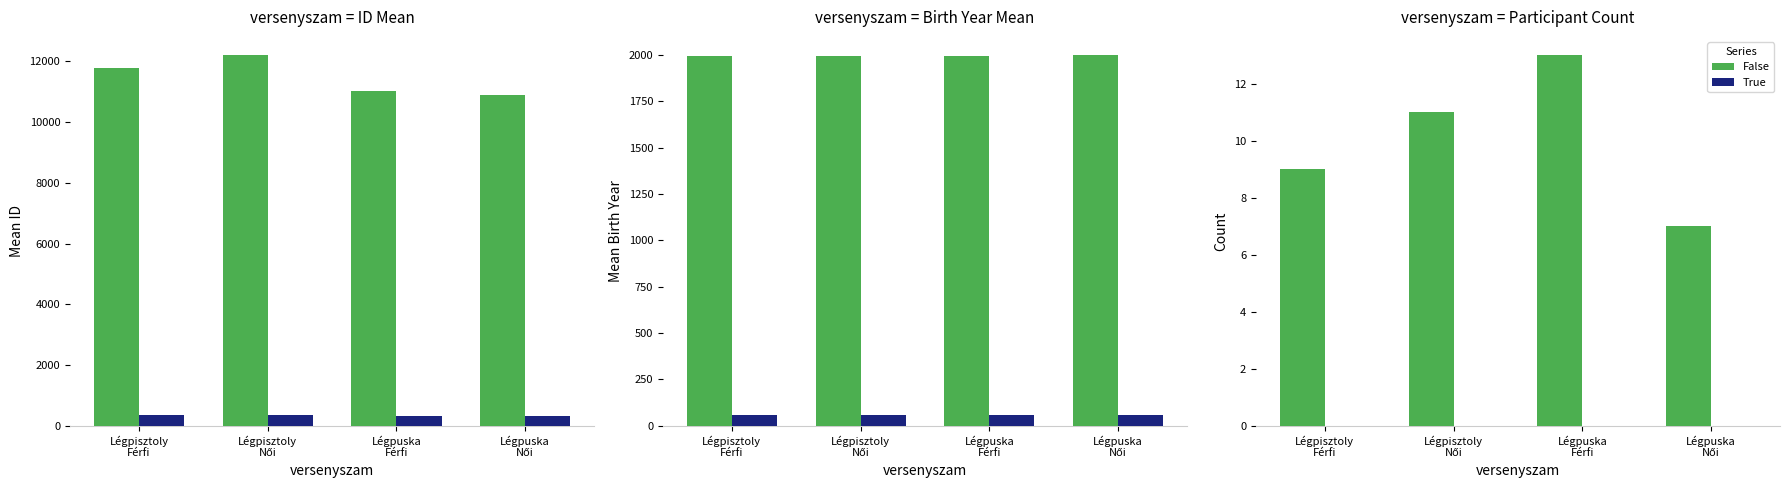

Rank the series by their average value, from highest to lowest.

False, True